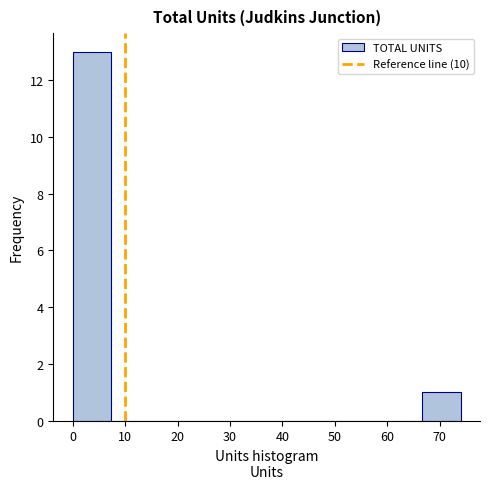

Reading left to right, transcribe this chart: for each bar, give the range it covers on the x-axis and its height. Neither the bar edges nor the heights are printed on the chart, so give them approximately, as read against the axes.

0.0 to 7.4: 13
7.4 to 14.8: 0
14.8 to 22.2: 0
22.2 to 29.6: 0
29.6 to 37.0: 0
37.0 to 44.4: 0
44.4 to 51.8: 0
51.8 to 59.2: 0
59.2 to 66.6: 0
66.6 to 74.0: 1